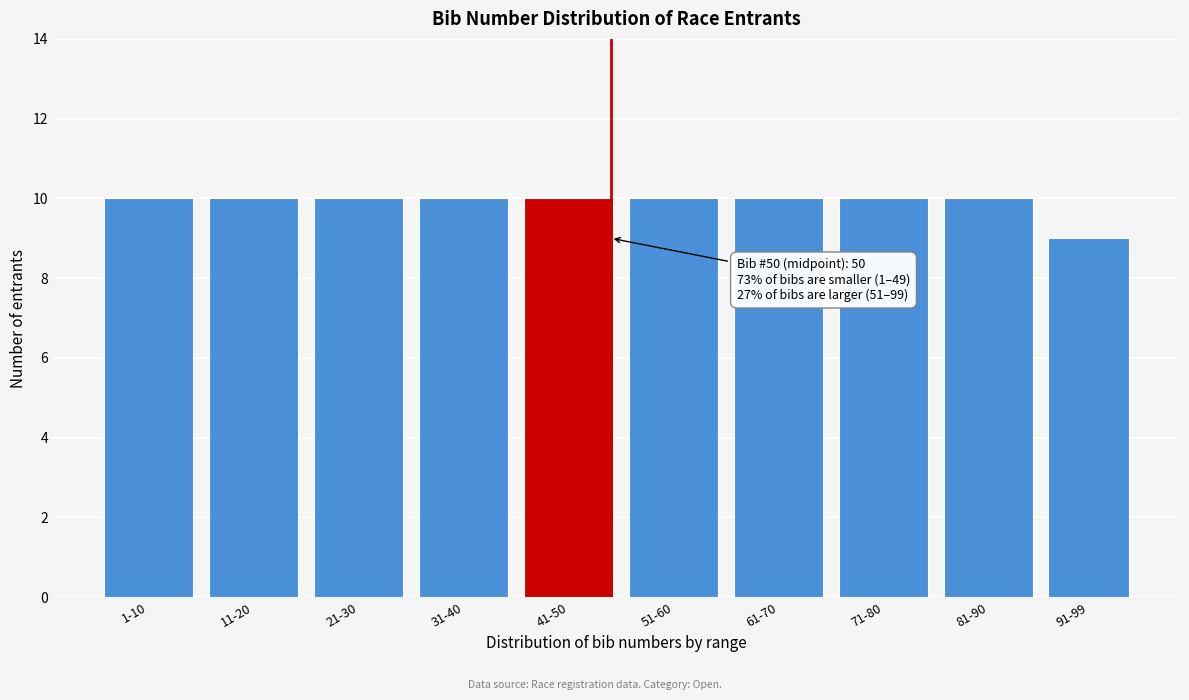

Reading left to right, transcribe all the data shown in this chart.

10	10	10	10	10	10	10	10	10	9